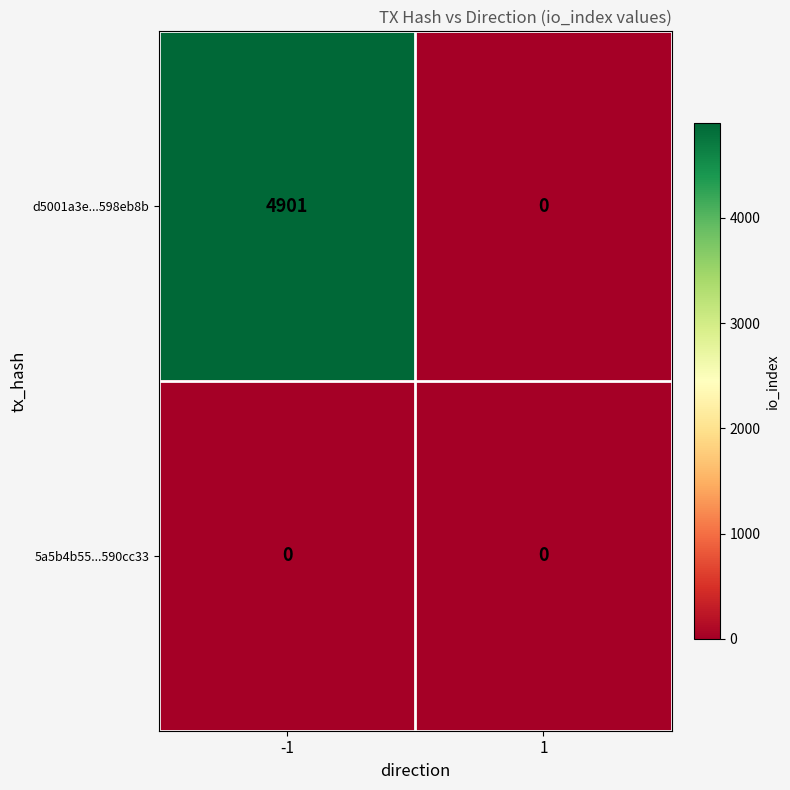

Reading right to left, transcribe all the data shown in this chart.

d5001a3e...598eb8b: 0	4901
5a5b4b55...590cc33: 0	0